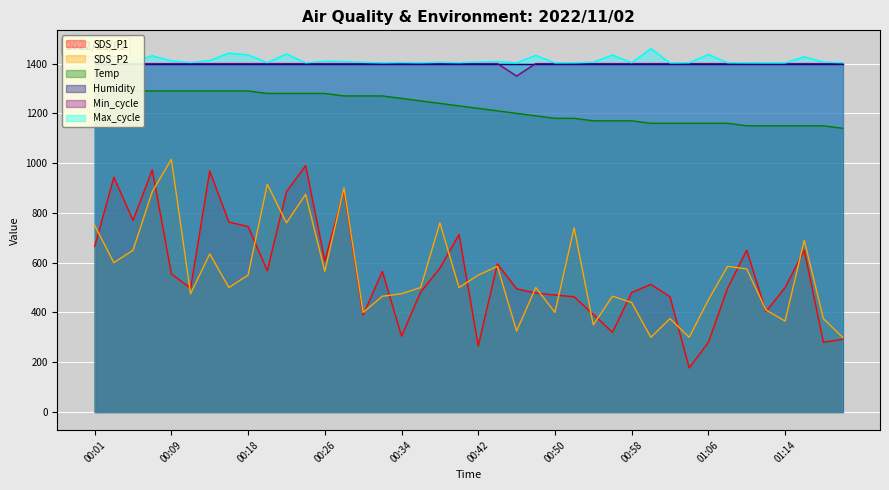

True or false: SDS_P1 and Min_cycle cross at least once.

False